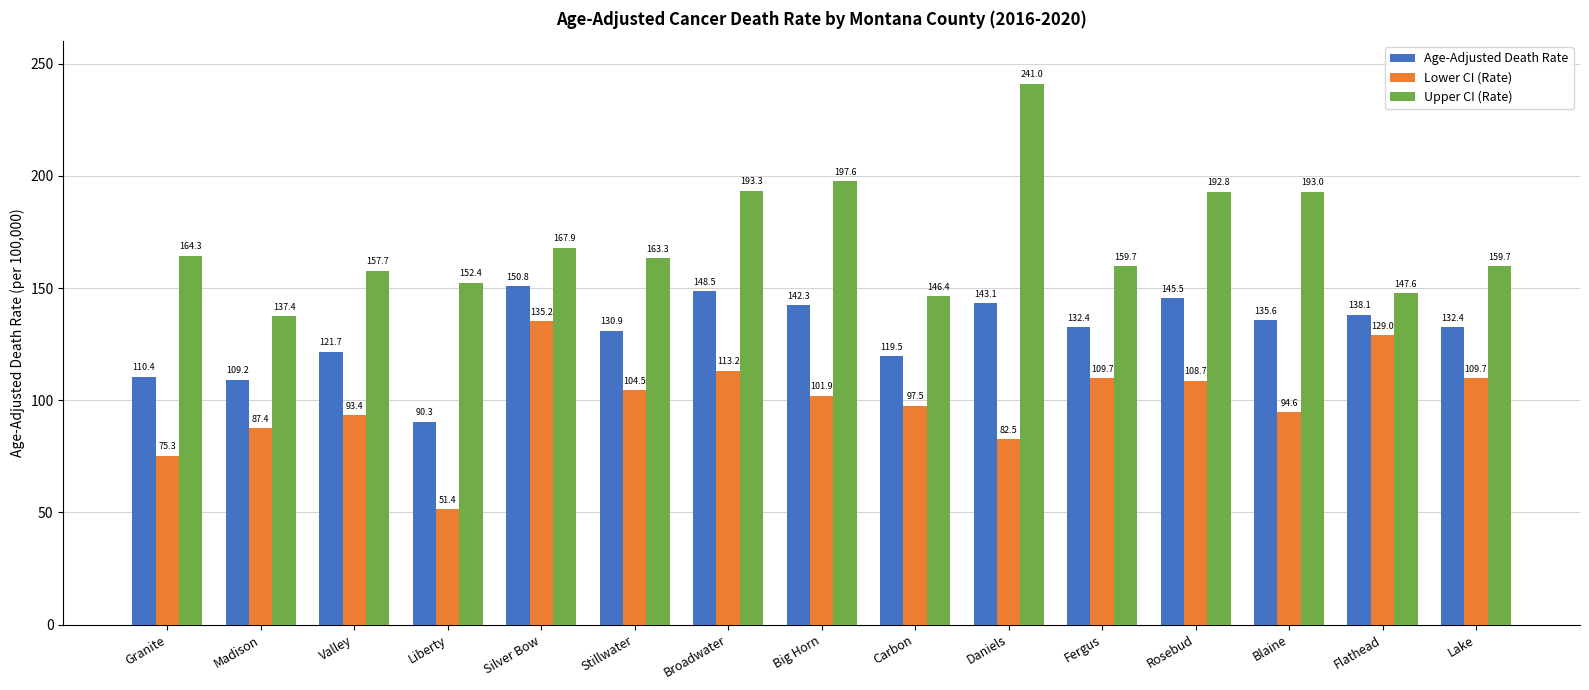

What is the difference between the maximum and minimum values in the Lower CI (Rate) series?

83.8